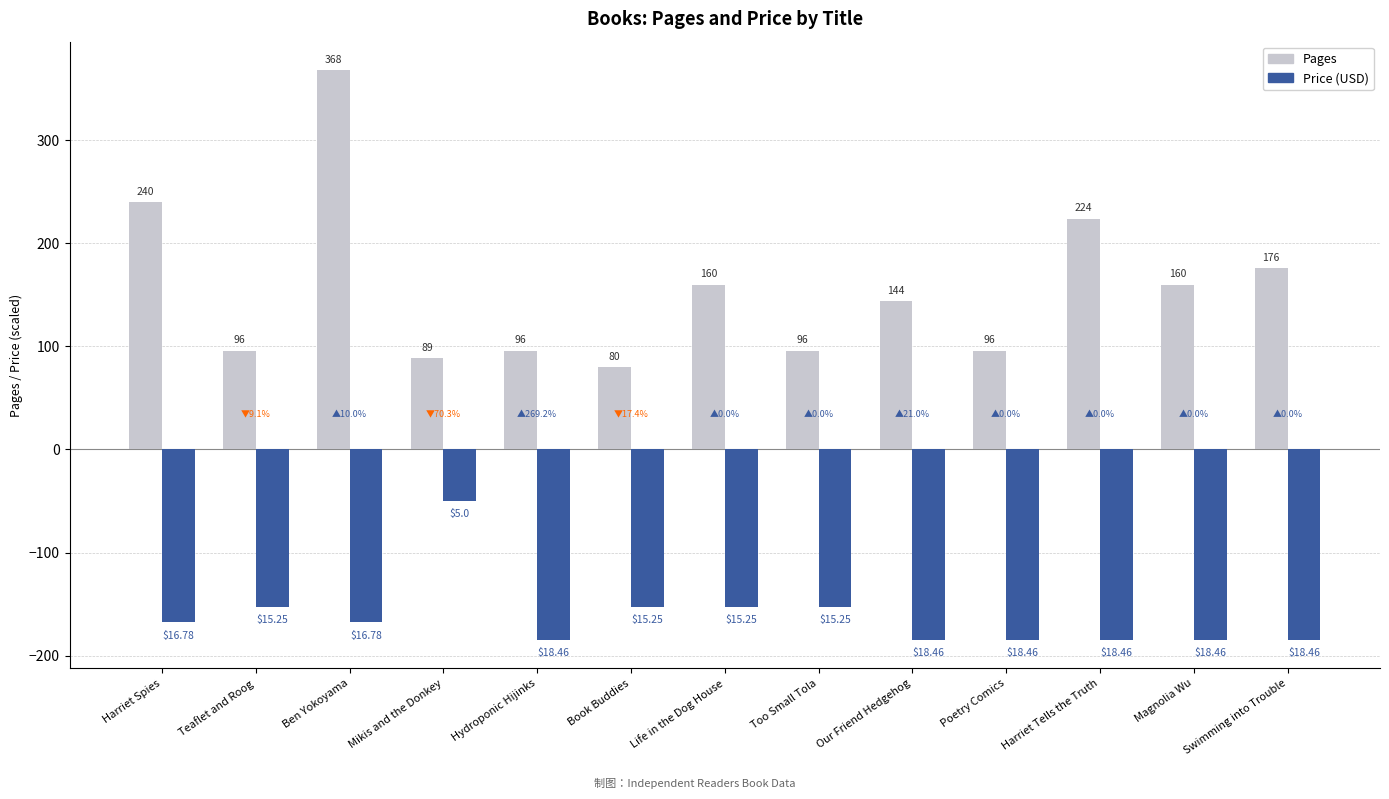

What is the spread (max minus min) of values at Our Friend Hedgehog?

328.6